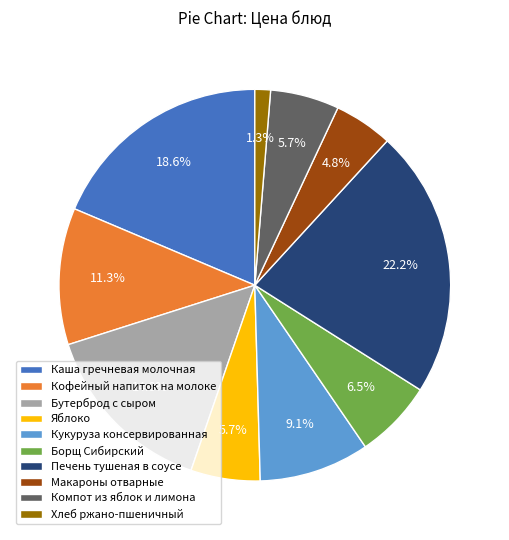

Combined, do Бутерброд с сыром and Борщ Сибирский account for over 50%?

No